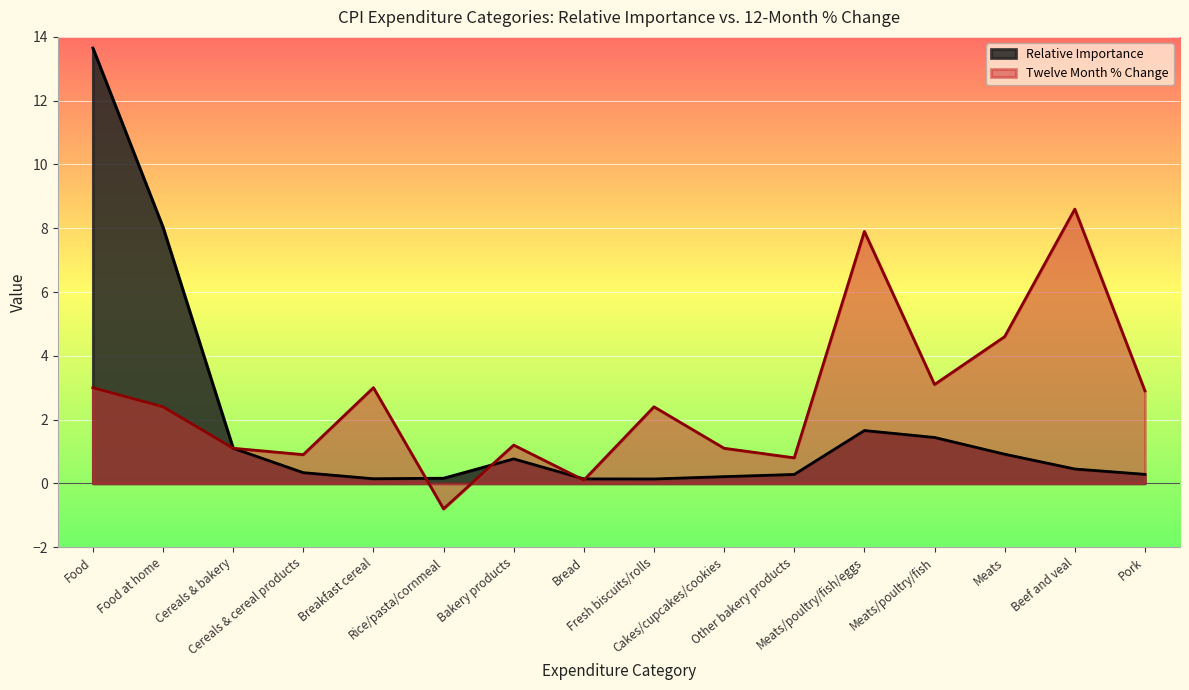

Which has a higher value, Cereals & bakery or Pork?

Cereals & bakery